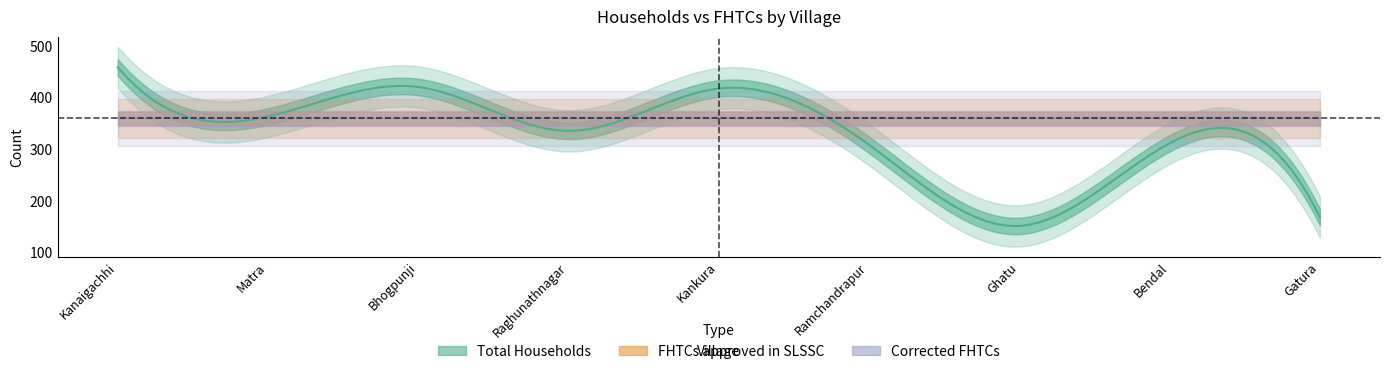

List the labels in order of FHTCs approved in SLSSC value, smallest first.

Kanaigachhi, Matra, Bhogpunji, Raghunathnagar, Kankura, Ramchandrapur, Ghatu, Bendal, Gatura